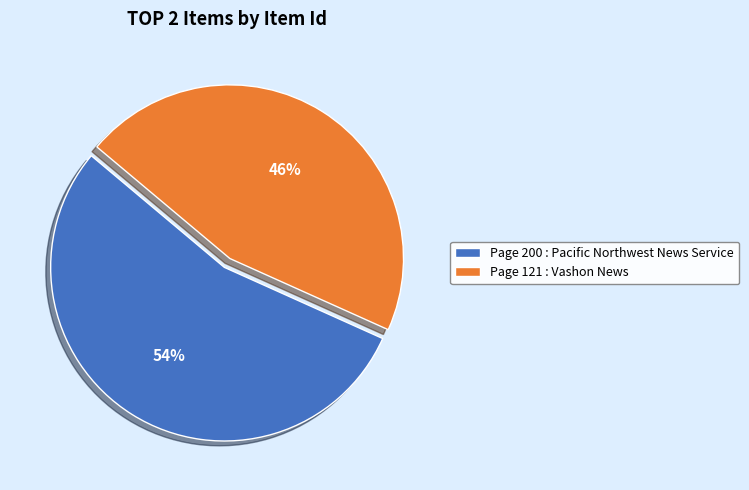

What is the largest slice in the pie chart?

Page 200 : Pacific Northwest News Service